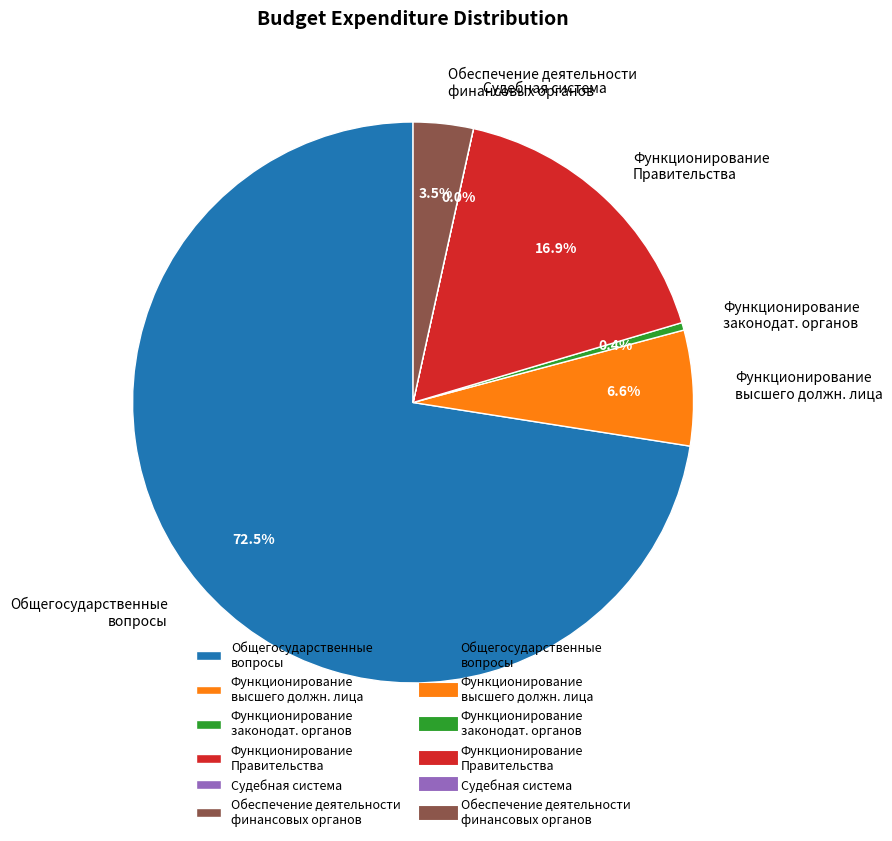

How much of the chart is everything except Функционирование законодат. органов?

99.6%